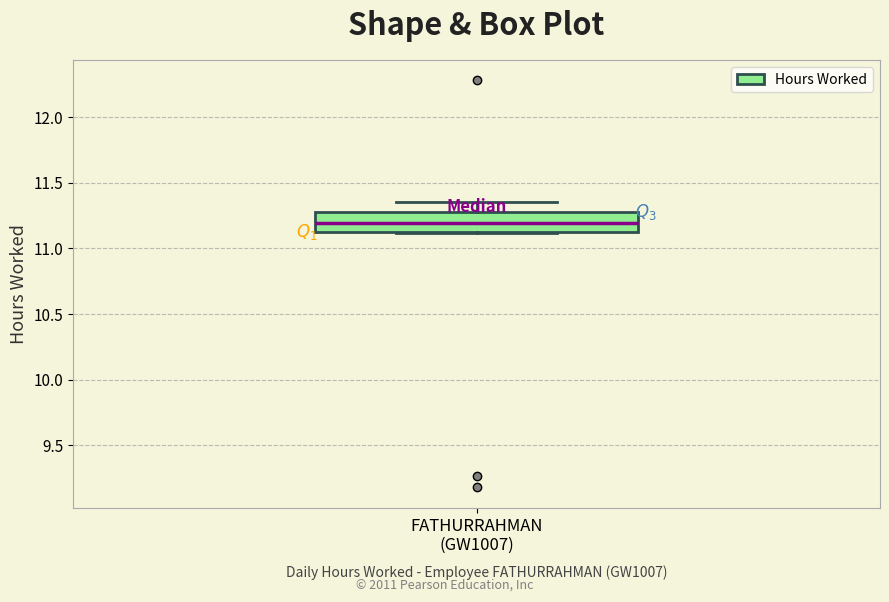

Where does the upper whisker of the box for FATHURRAHMAN (GW1007) end on the y-axis? The values are not printed on the chart, so give them approximately, as read against the axis.

11.35